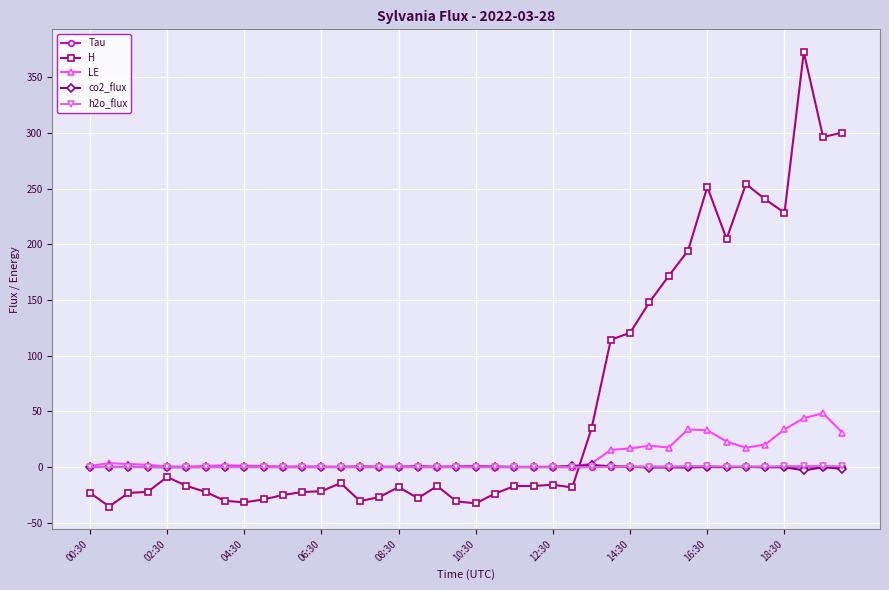

What is the difference between the maximum and minimum values in the H series?

408.0